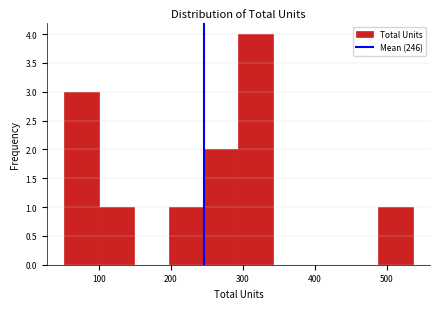

How tall is the bar that spans 490 to 540 on the x-axis? Neither the bar edges nor the heights are printed on the chart, so give them approximately, as read against the axes.

1